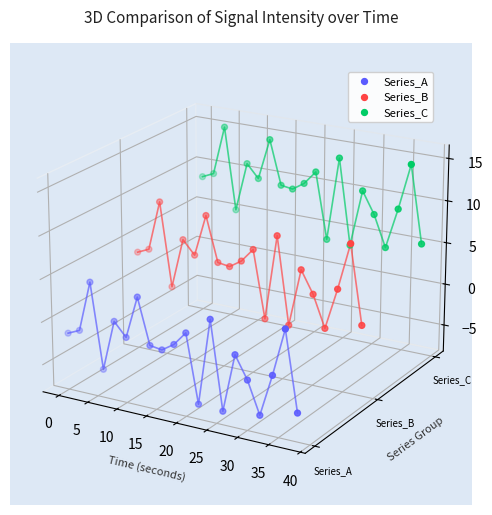

What are all the series names shown in the legend?

Series_A, Series_B, Series_C